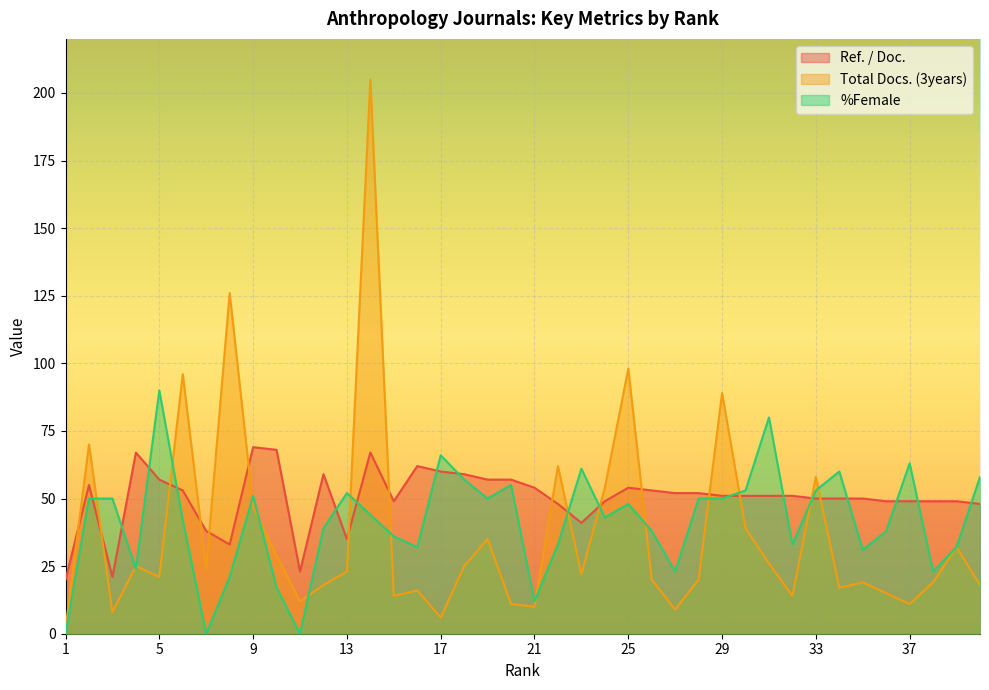

What are all the series names shown in the legend?

Ref. / Doc., Total Docs. (3years), %Female